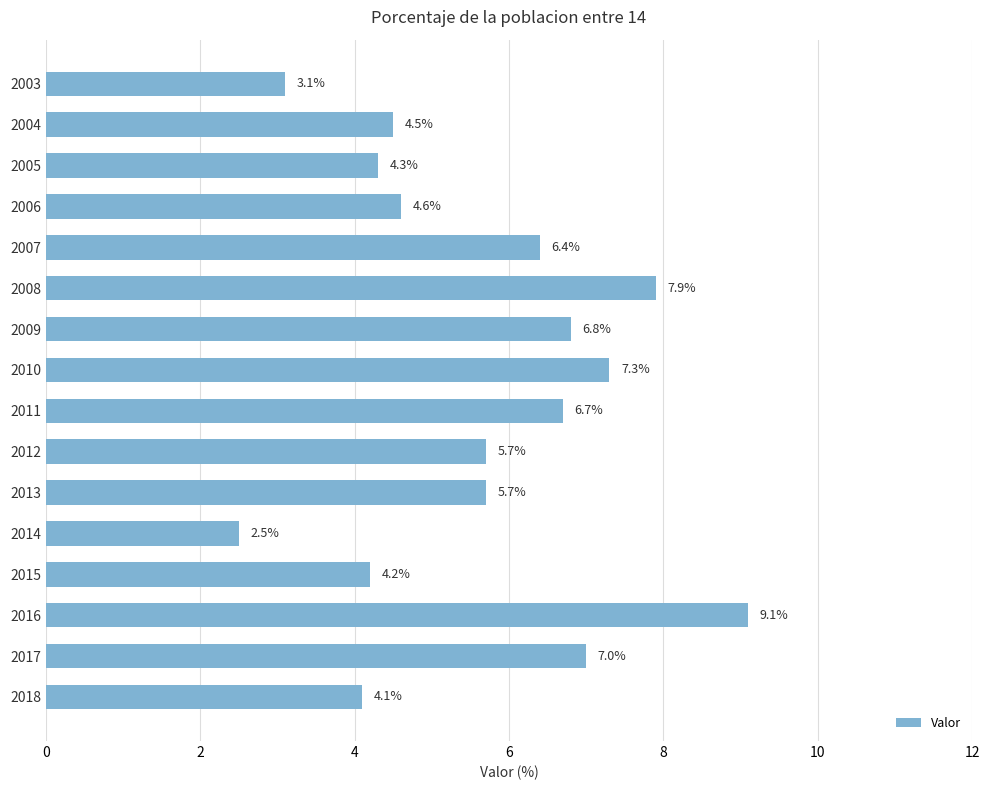

Between 2014 and 2015, which is larger?

2015